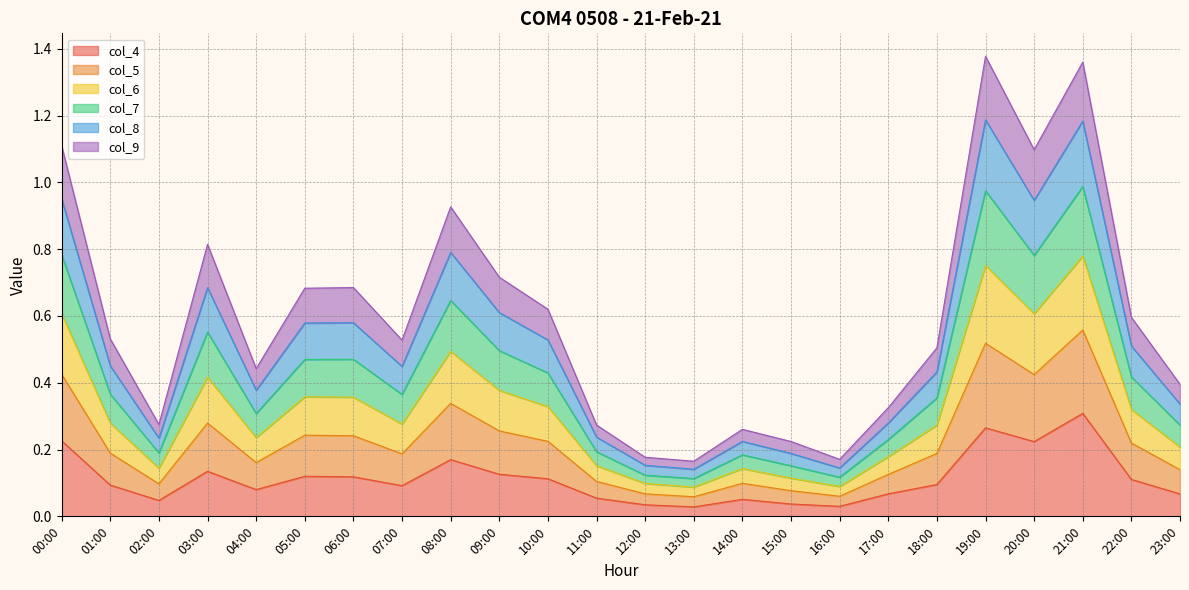

The value of col_4 at 05:00 is 0.0. True or false?

False